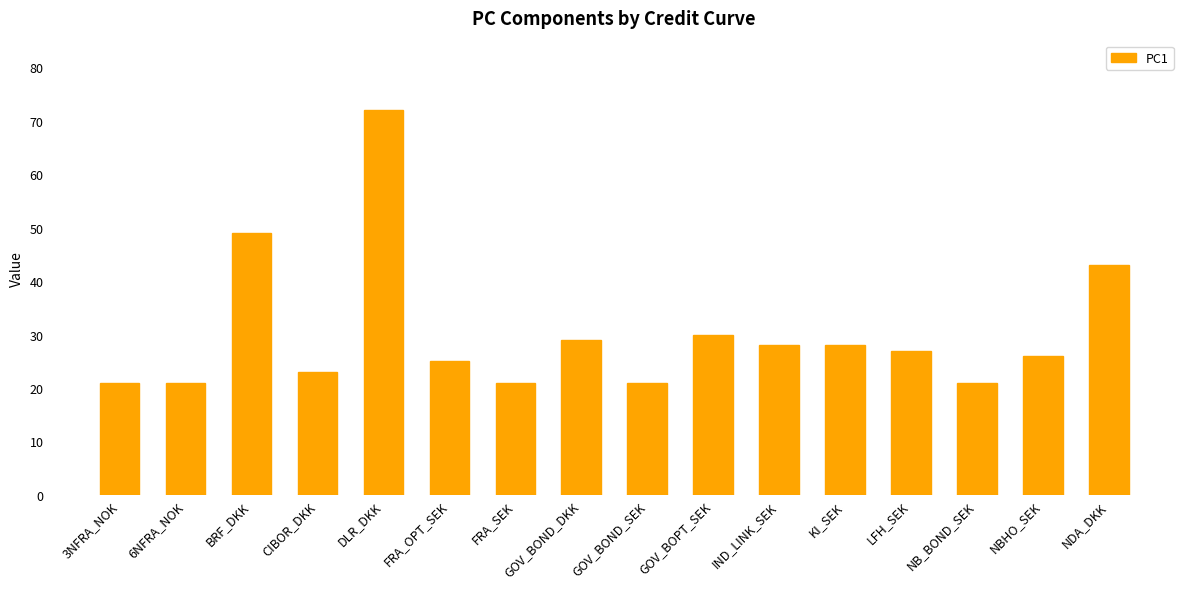

Reading left to right, extract all data points from this chart.

21	21	49	23	72	25	21	29	21	30	28	28	27	21	26	43